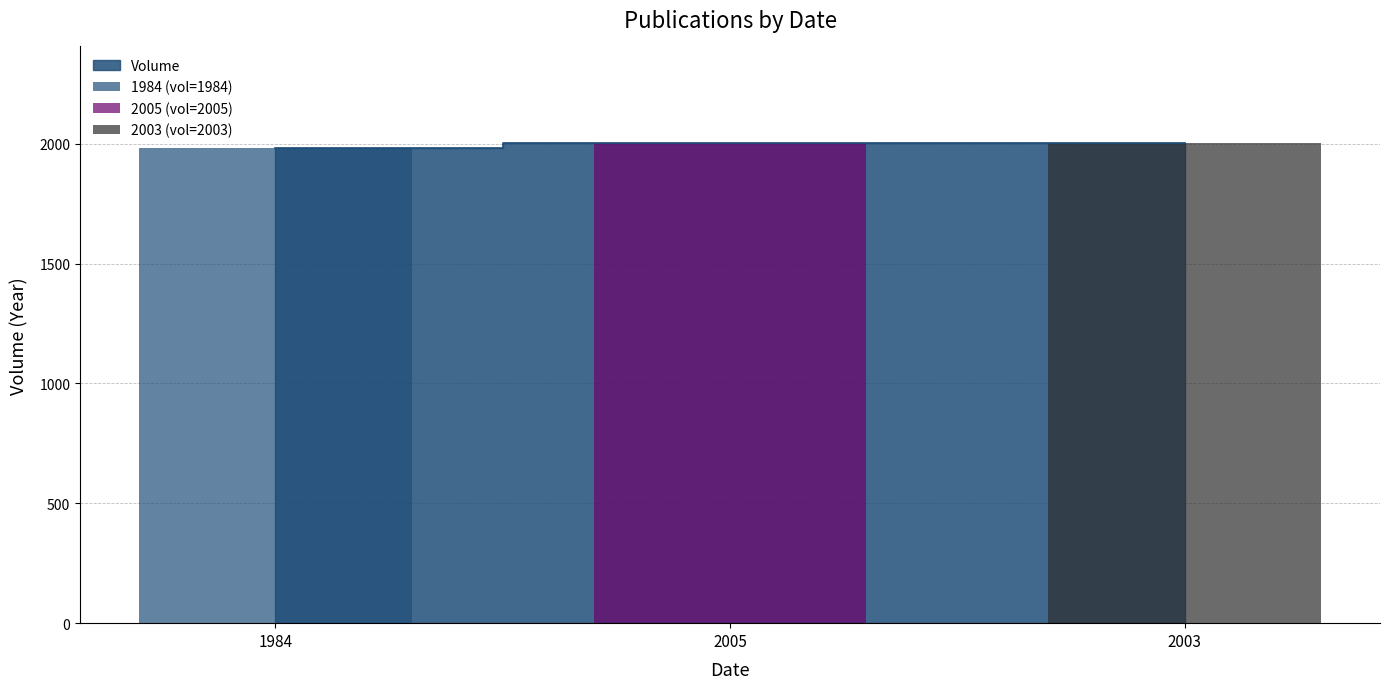

What position from the right is 1984?

3